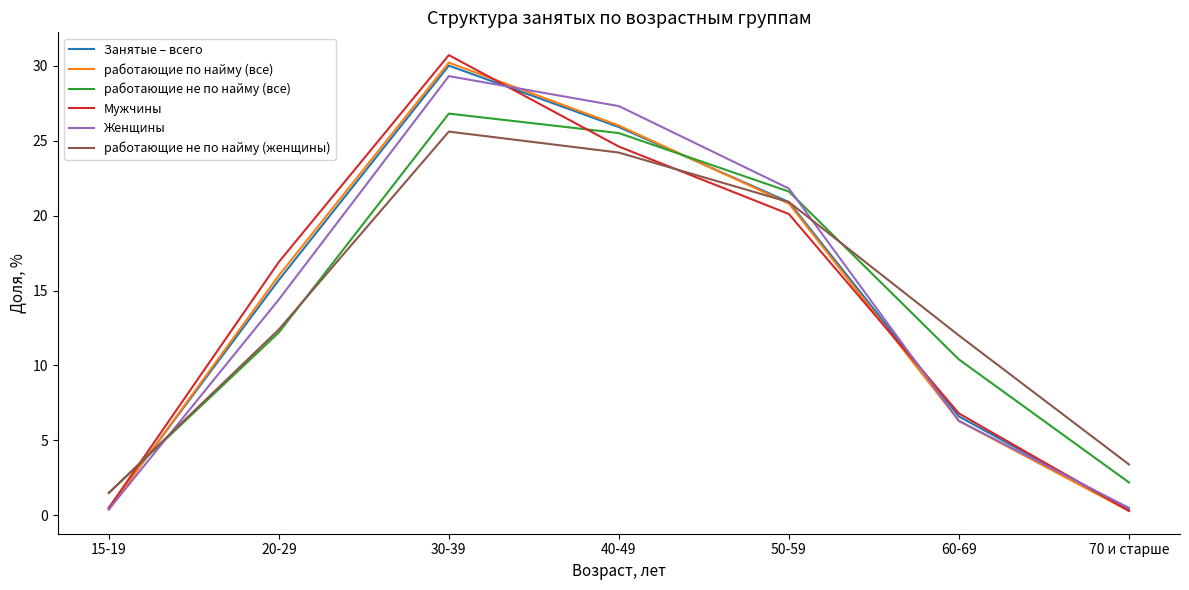

Is it true that Занятые – всего equals 6.6 at 60-69?

True